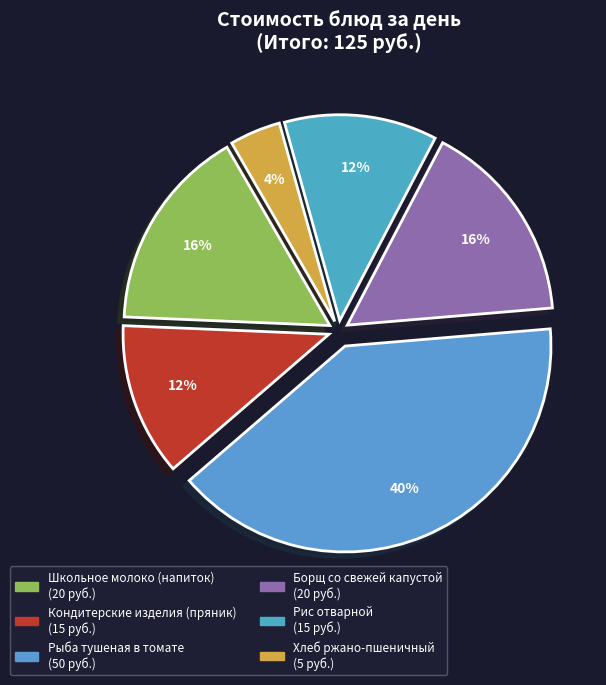

Combined, do Рис отварной and Борщ со свежей капустой account for over 50%?

No